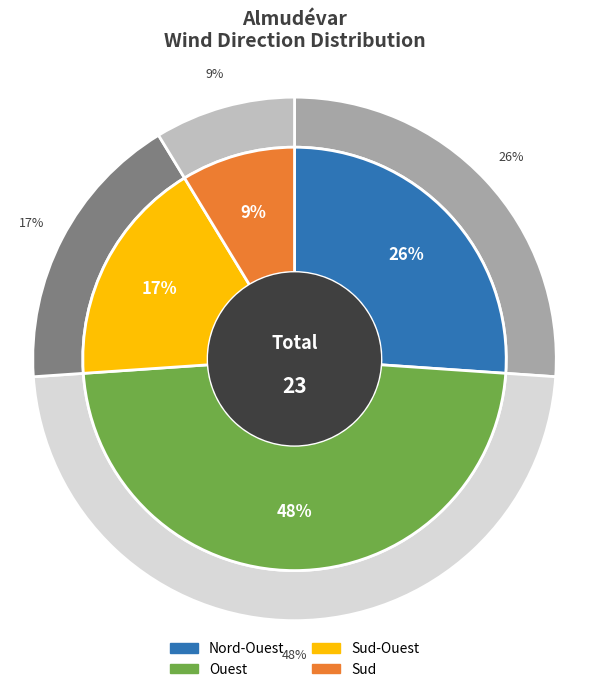

To the nearest percent, what percentage of the pie is Ouest?

48%